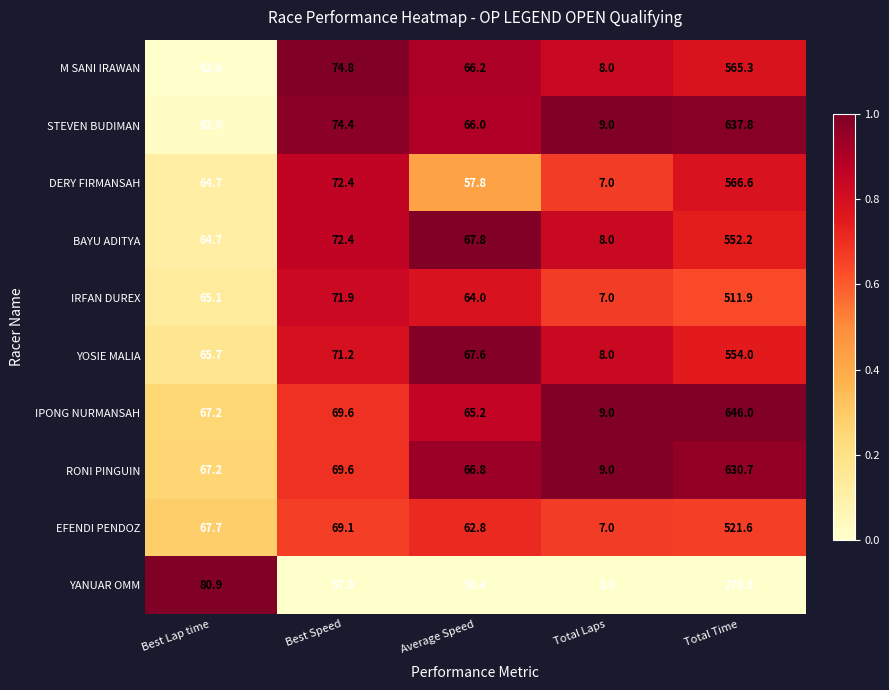

The YOSIE MALIA series shows 38.4 at Best Lap time. True or false?

False